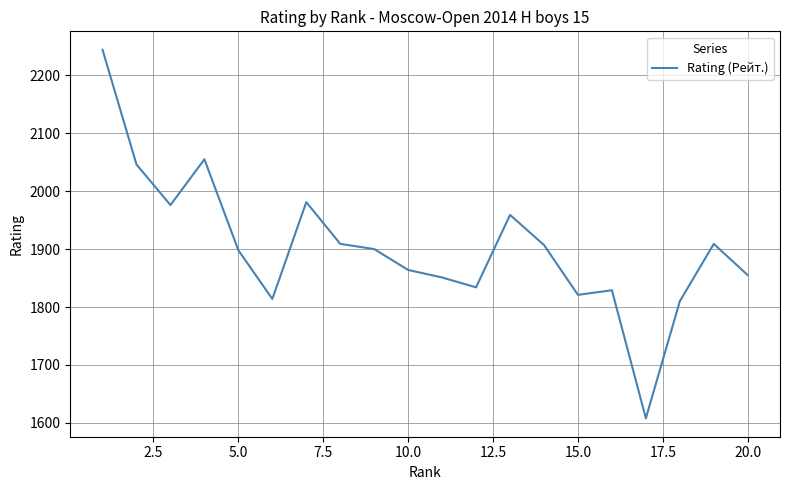

What is the difference between the maximum and minimum values?

636